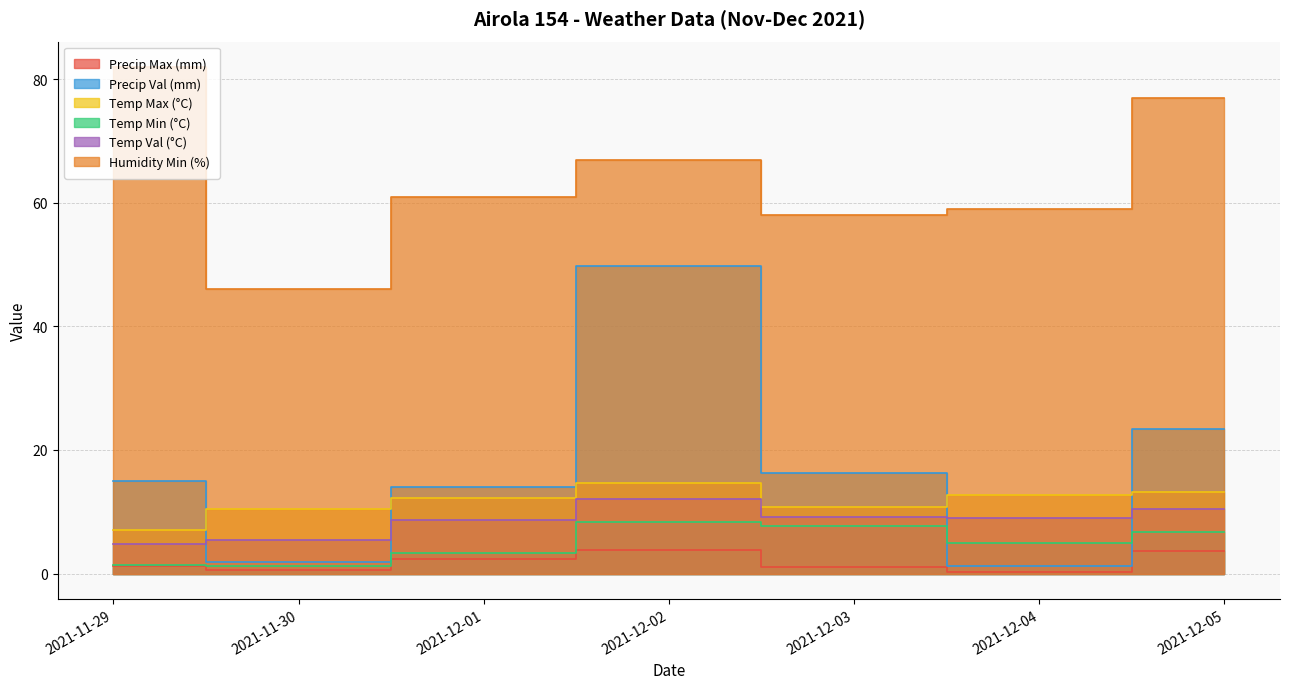

At which label does Temp Max (°C) reach its peak?

2021-12-02